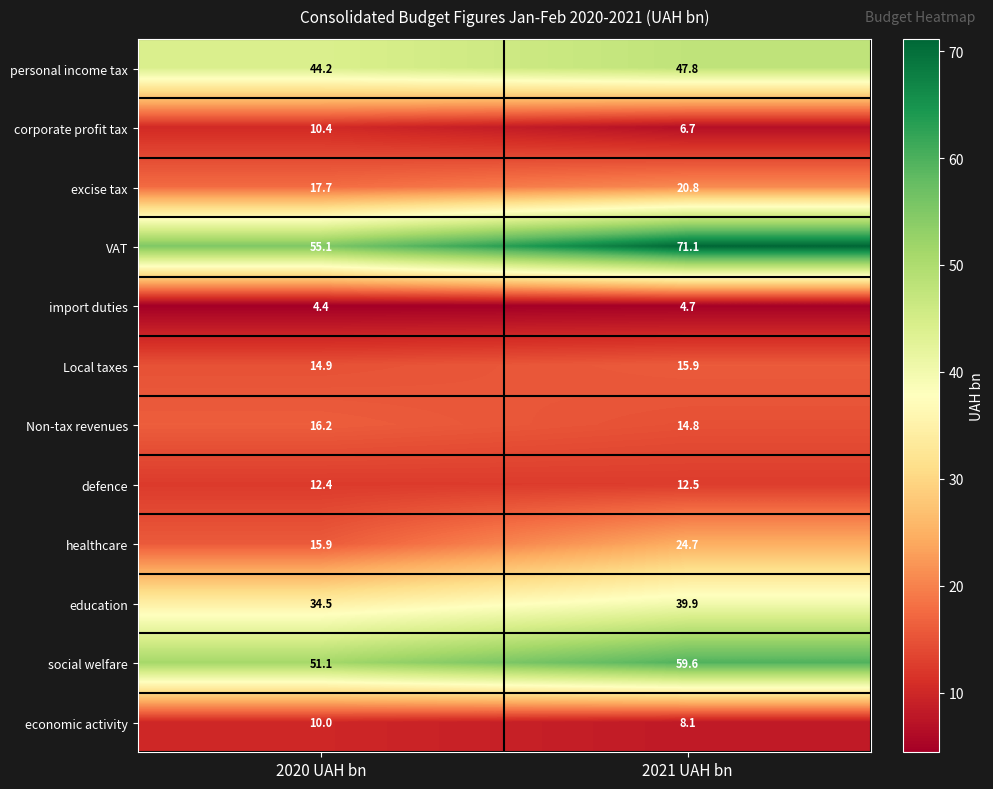

What value does the corporate profit tax series have at 2021 UAH bn?

6.7